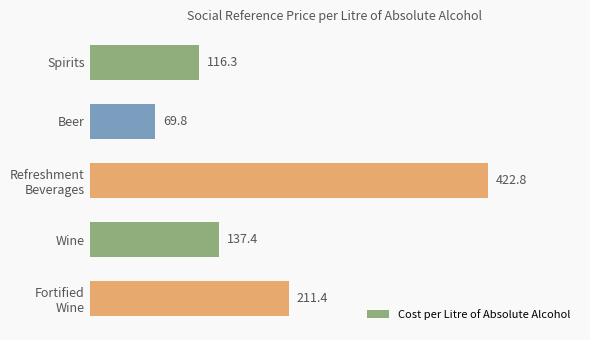

How many values exceed 137?

3